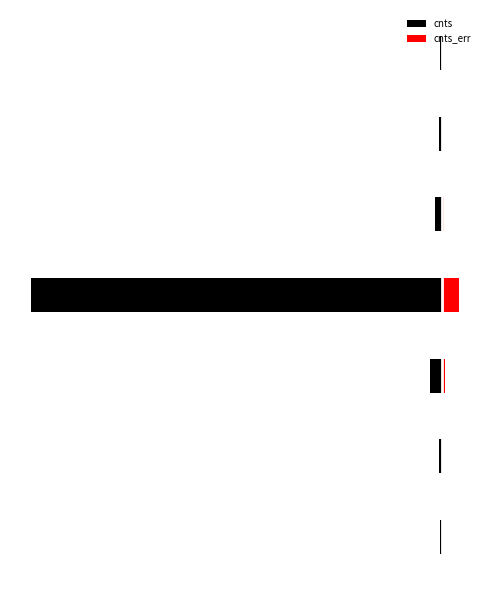

Reading left to right, list all the values displayed in this chart.

cnts: 0=-2.8	1=-4.9	2=-18.0	3=-621.9	4=-10.8	5=-3.9	6=-2.8
cnts_err: 0=1.7	1=2.2	2=4.2	3=25.5	4=3.7	5=2.0	6=1.7